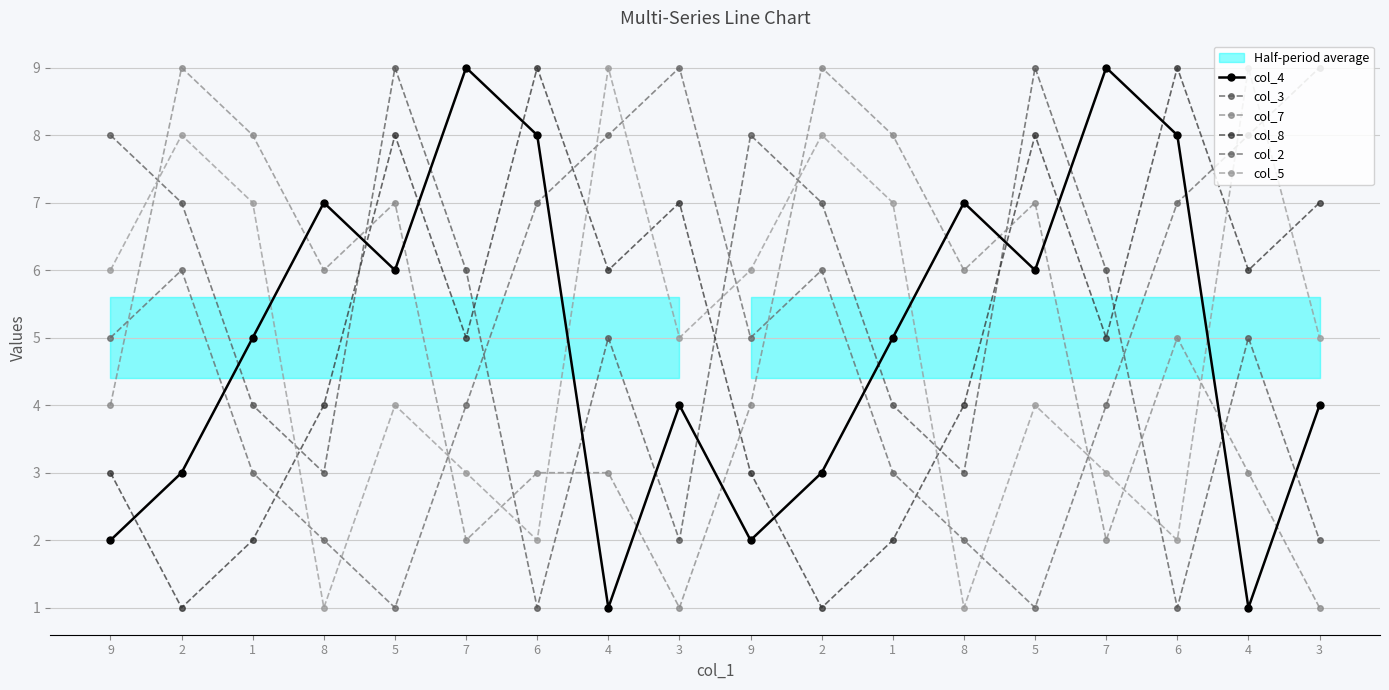

How many data points does each series have?

18